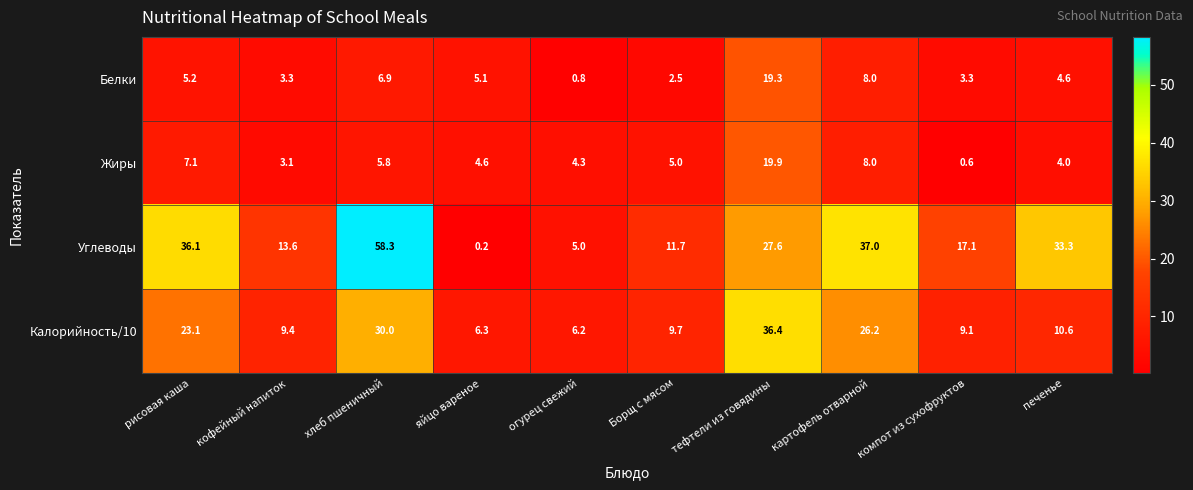

How many values in the Жиры series are below 5?

5